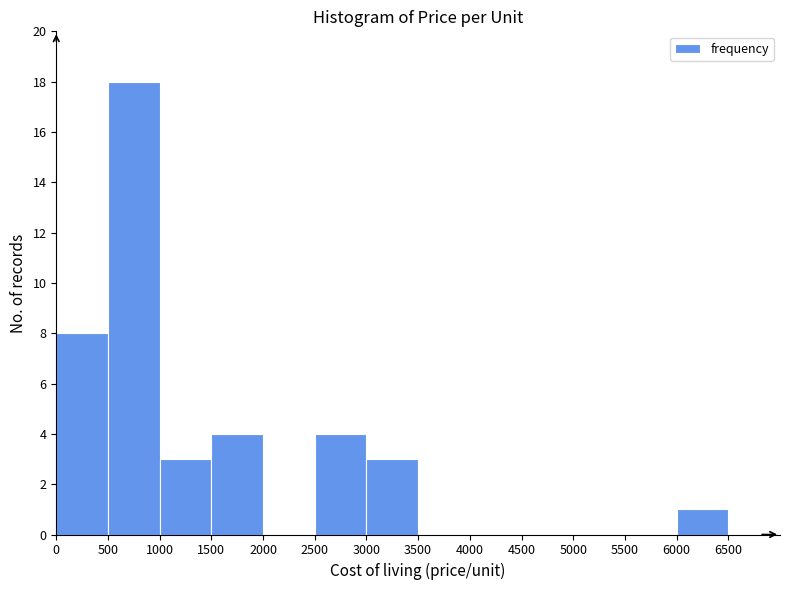

Over which range of the x-axis is the bar tallest?

500 to 1000